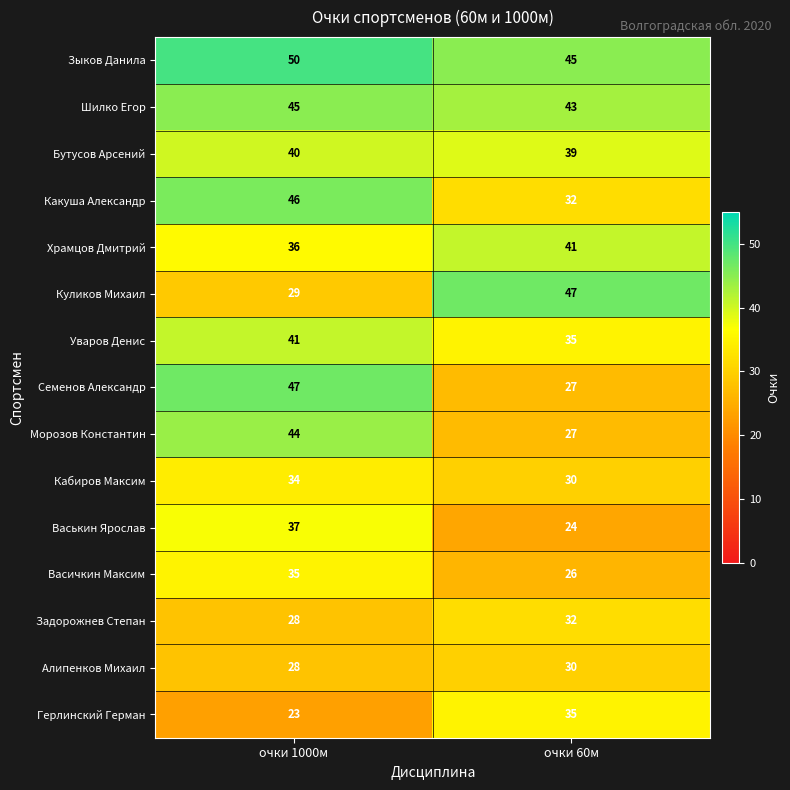

Which series changed the most between очки 1000м and очки 60м?

Семенов Александр